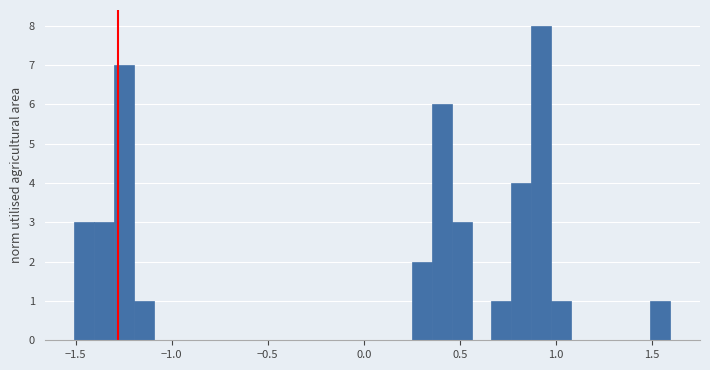

Read against the x-axis, roughly where is the centre of the tallest bar?

0.90